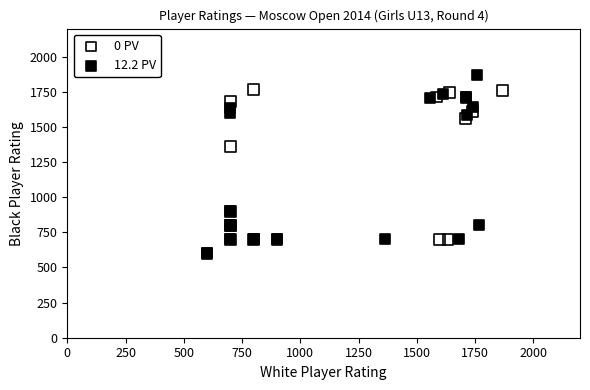

Which series has the largest Y range (max minus min)?

12.2 PV